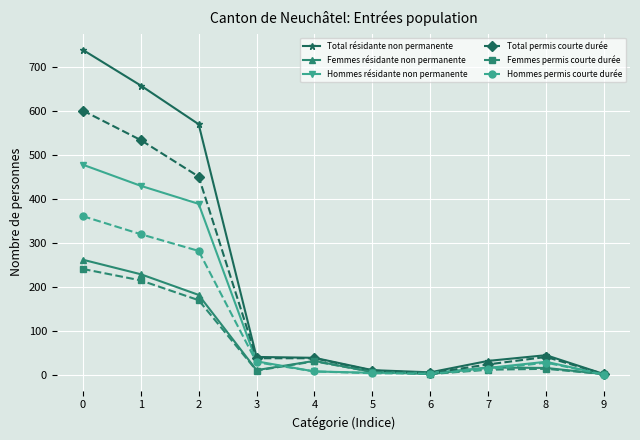

True or false: Total résidante non permanente has more than 0 points higher than both neighbors.

True